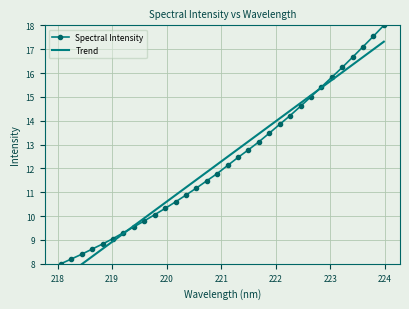

True or false: Trend and Spectral Intensity intersect in this chart.

True